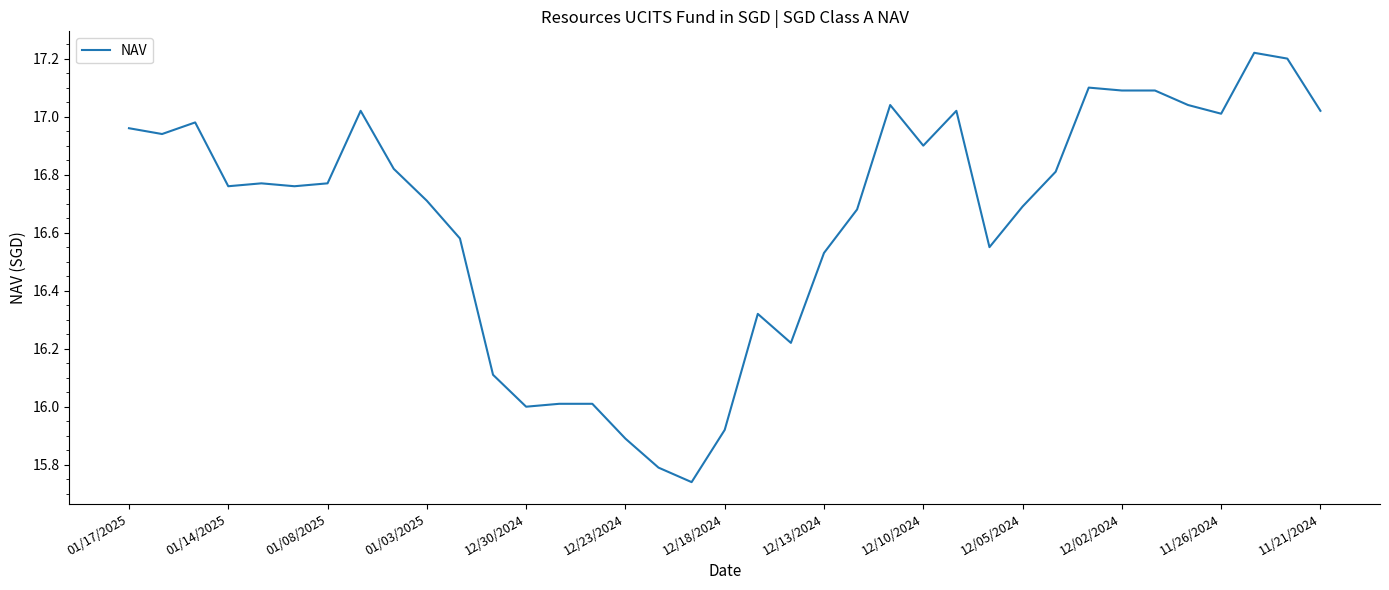

What is the difference between the maximum and minimum values?

1.5